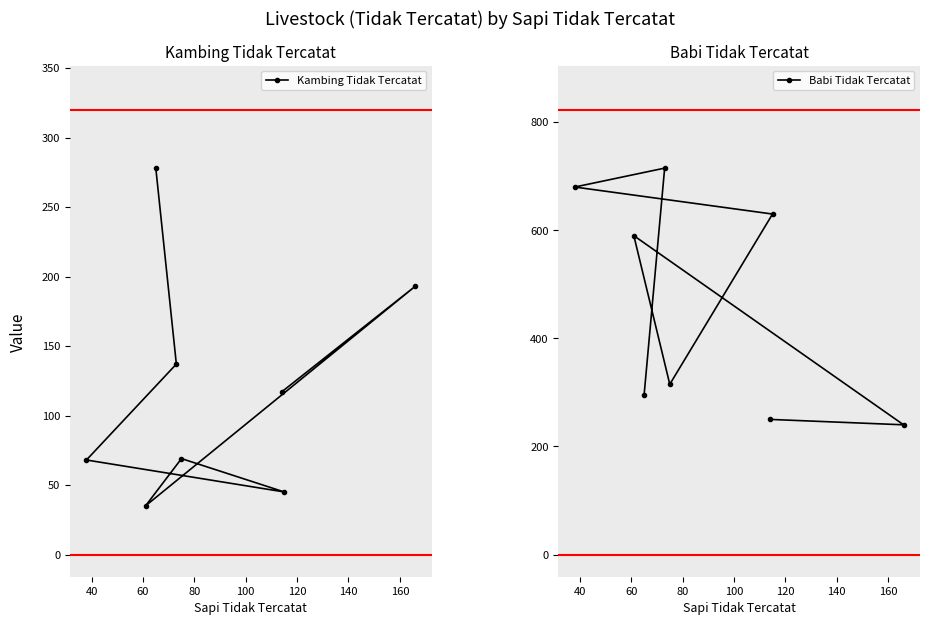

What is the minimum value for Kambing Tidak Tercatat?

35